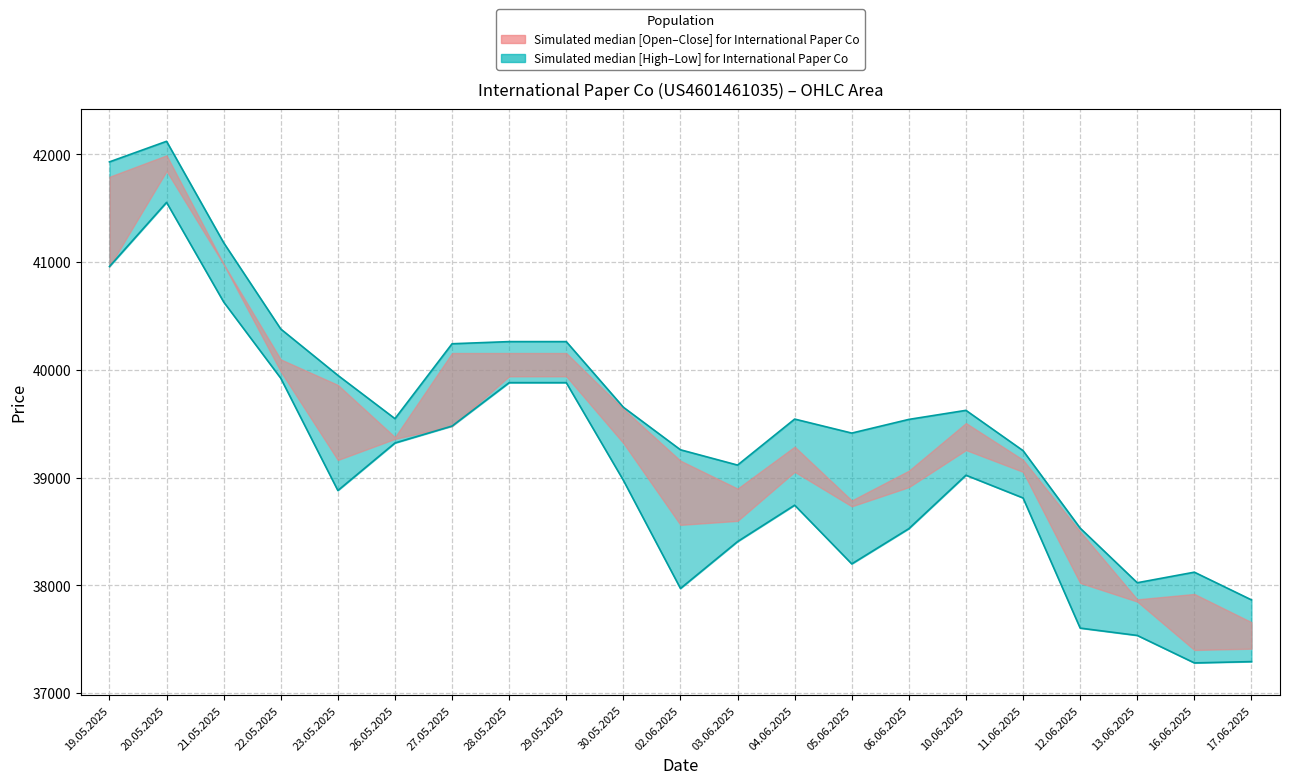

How many interior local valleys does the High series have?

4